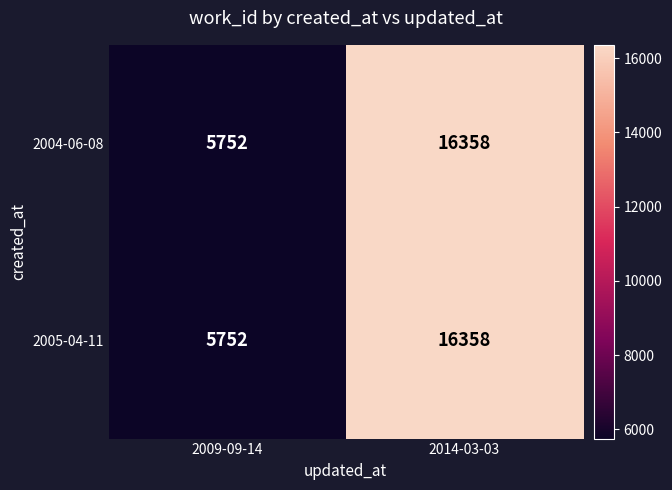

At which category is the sum across all series the highest?

2014-03-03